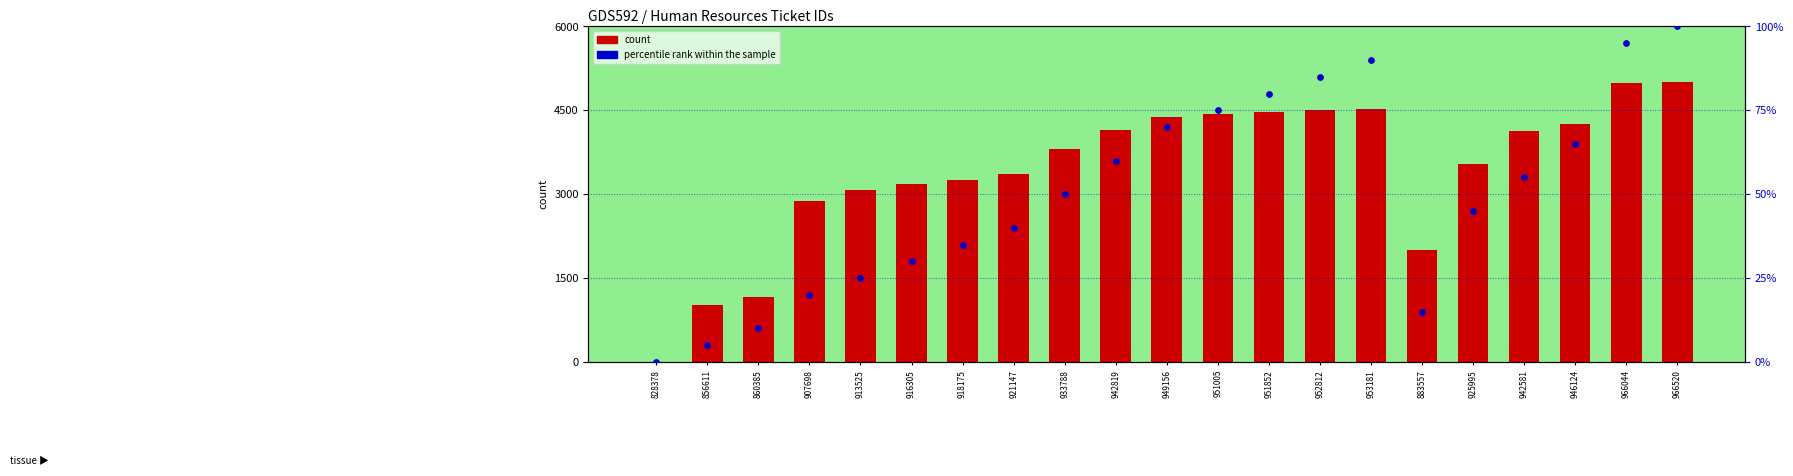

Which series reaches the maximum Y coordinate?

count